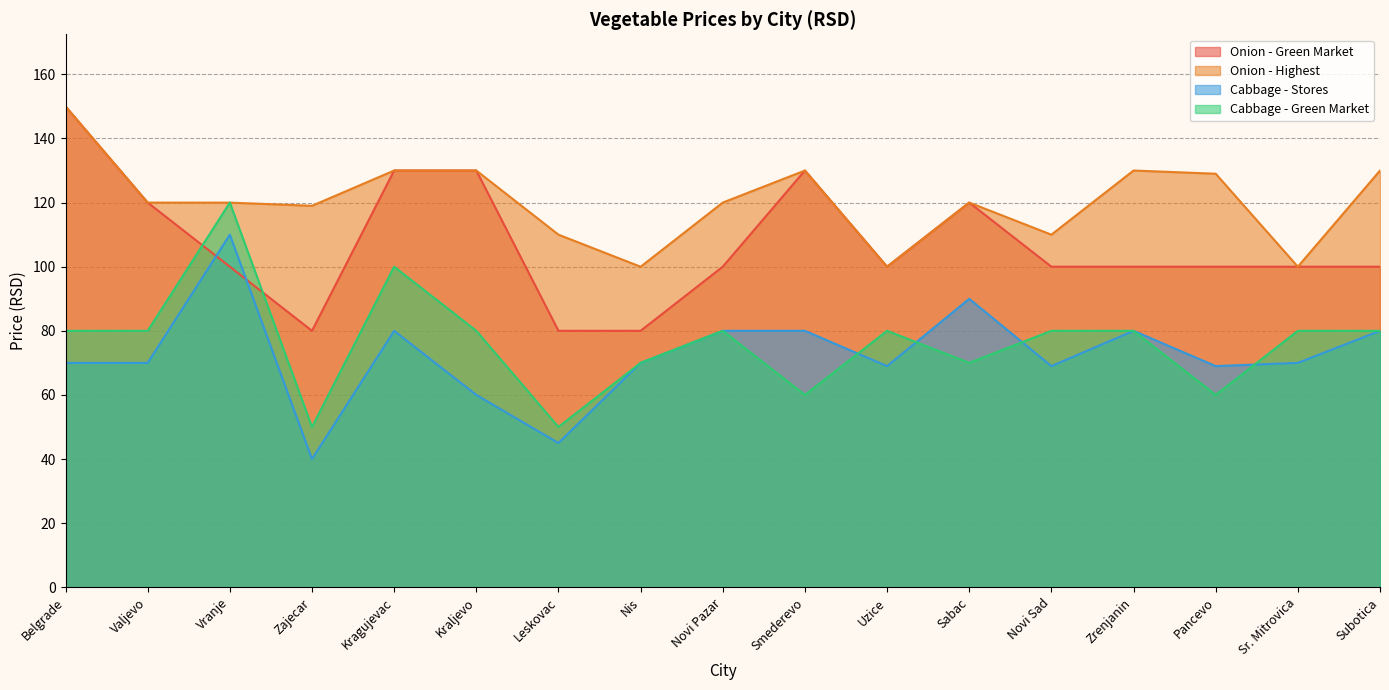

What is the average value of the Onion - Highest series?

120.5